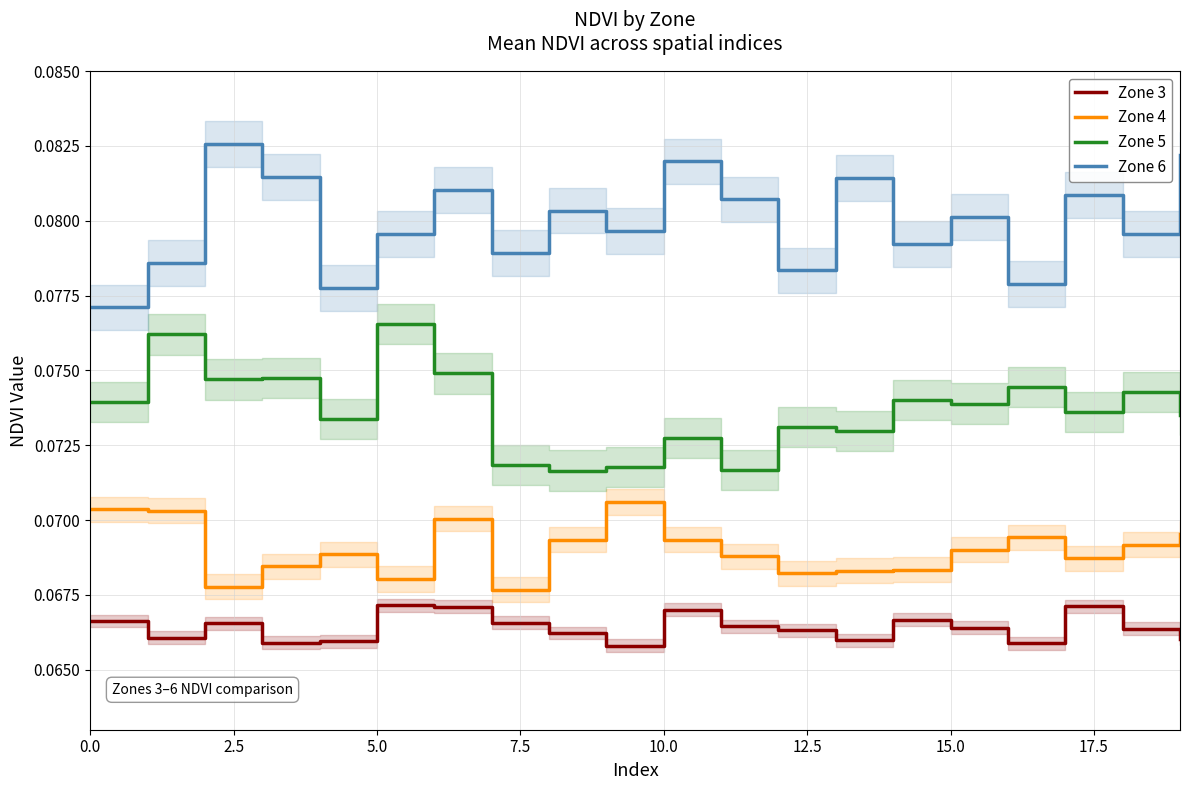

True or false: Zone 3 and Zone 5 intersect in this chart.

False